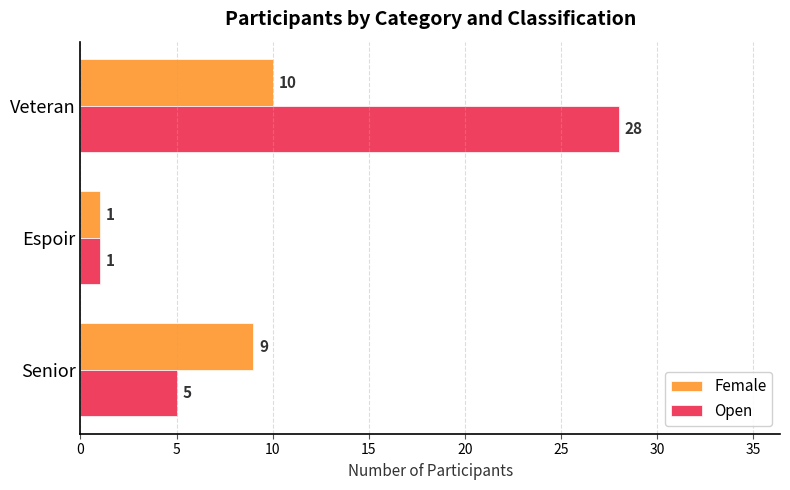

At Senior, list the series in order from smallest to largest.

Open, Female